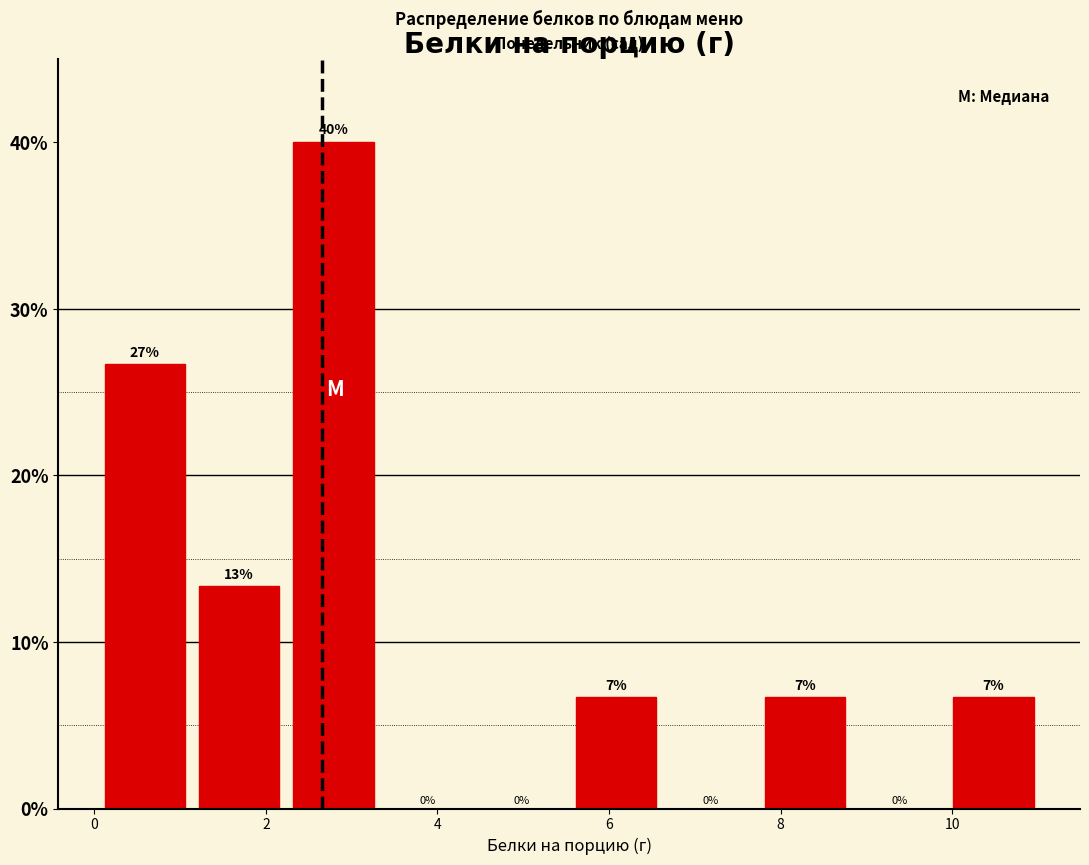

Which range on the x-axis has the tallest bar?

2.2 to 3.4